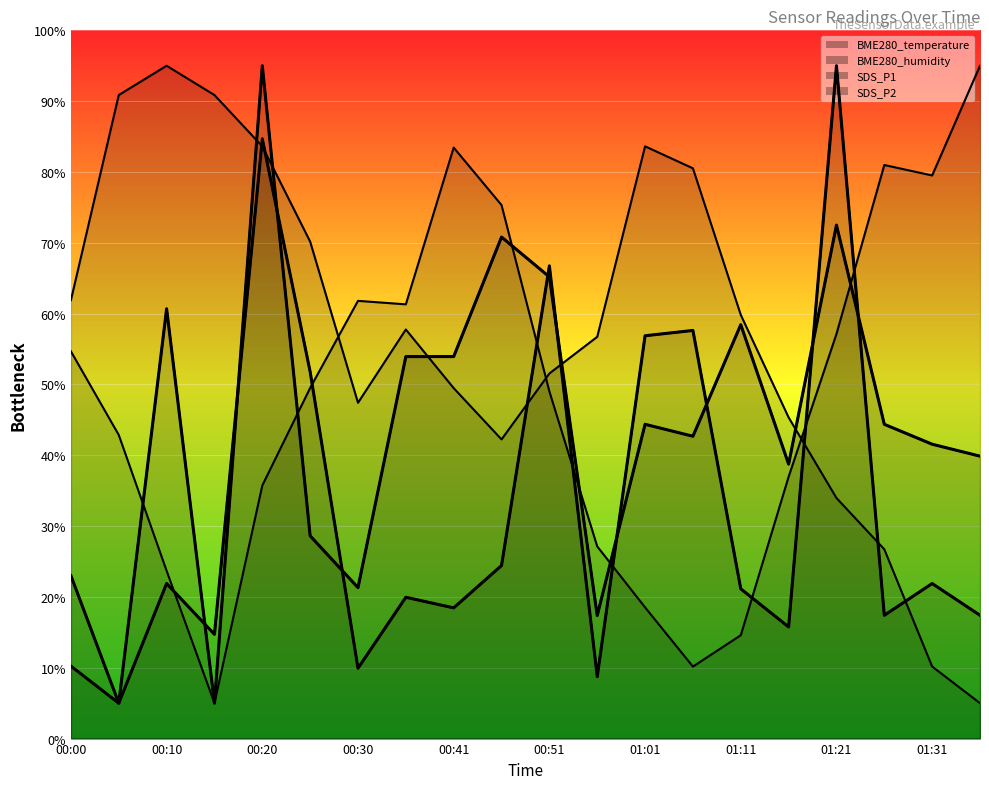

True or false: BME280_temperature has a value of 75.3 at 00:51.

False